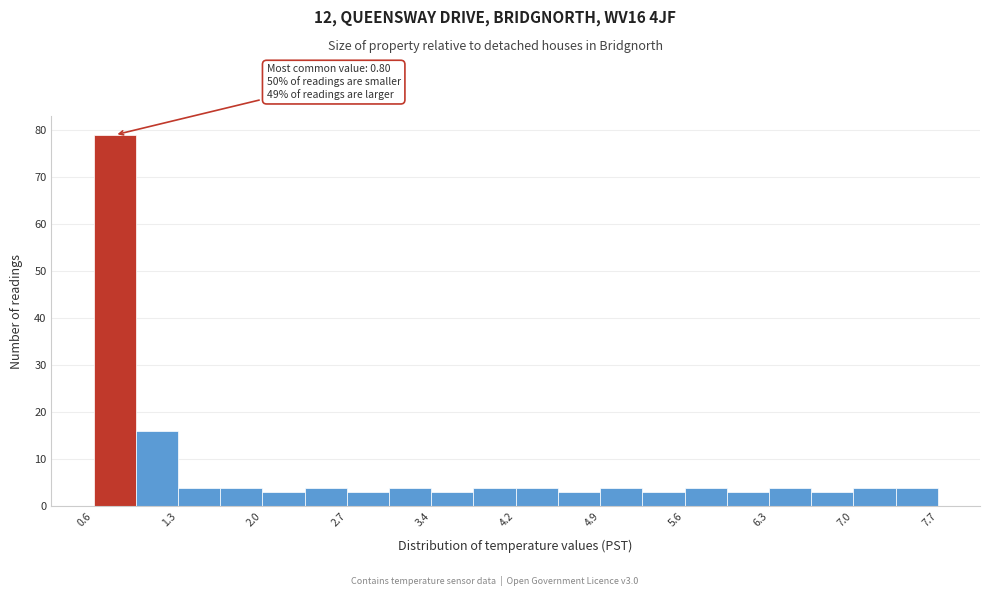

Read against the x-axis, roughly where is the centre of the tallest bar?

0.8